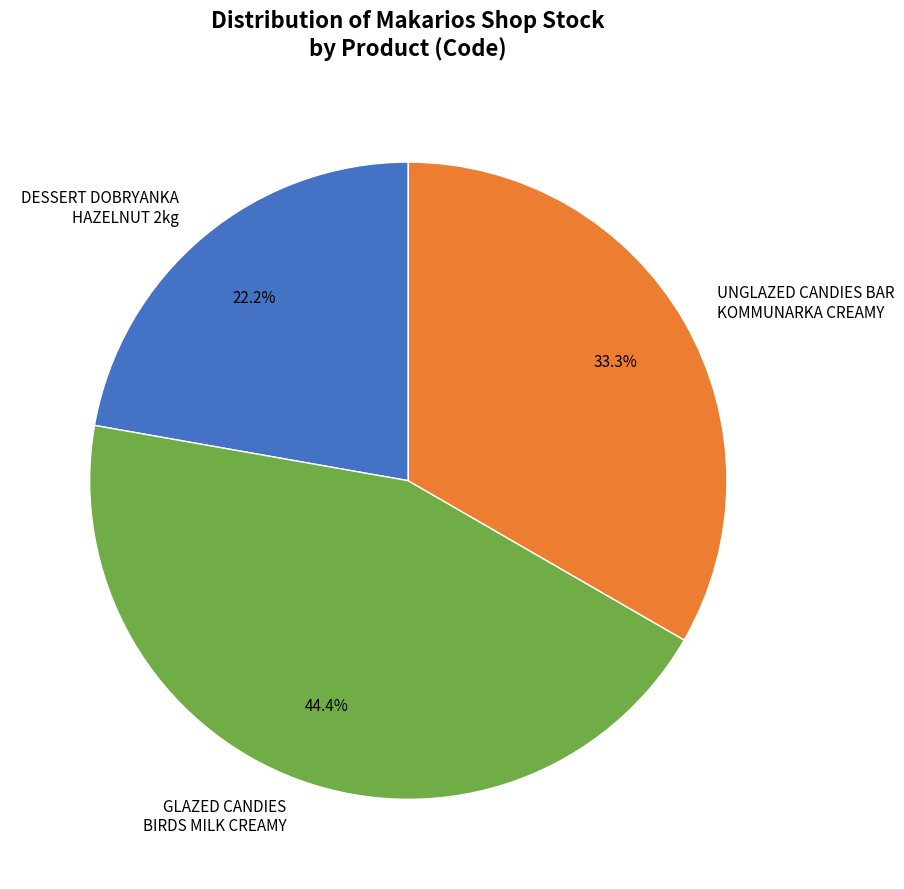

Do DESSERT DOBRYANKA HAZELNUT 2kg and GLAZED CANDIES BIRDS MILK CREAMY together represent more than half of the pie?

Yes